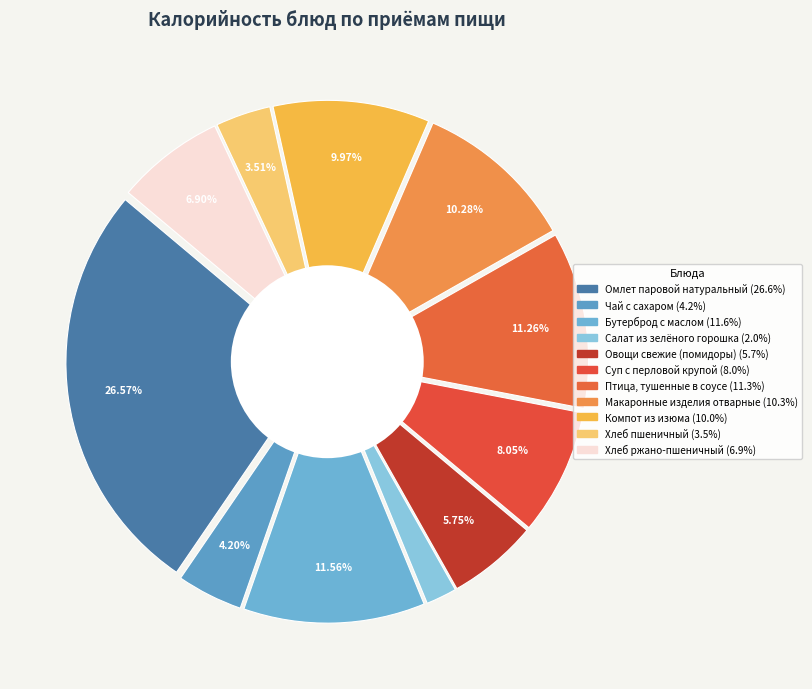

What is the ratio of the value at Птица, тушенные в соусе to the value at Салат из зелёного горошка?

5.7